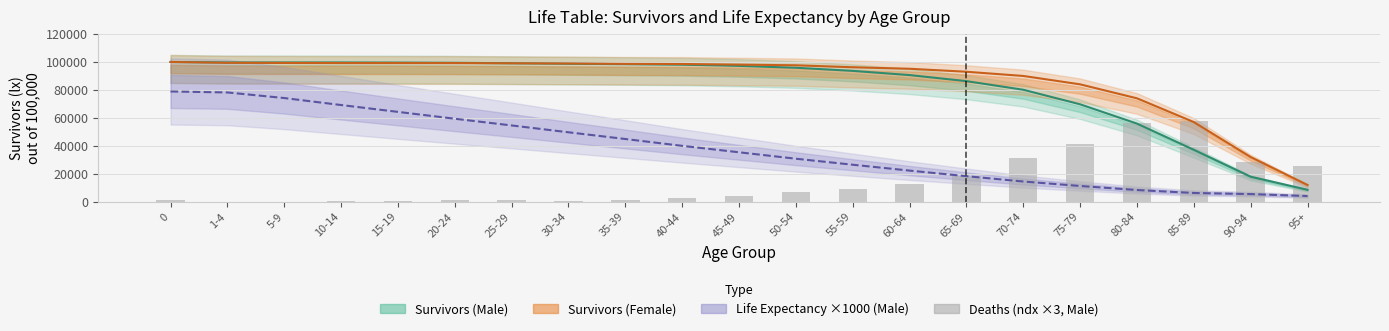

What is the total value across all series at 65-69?

216075